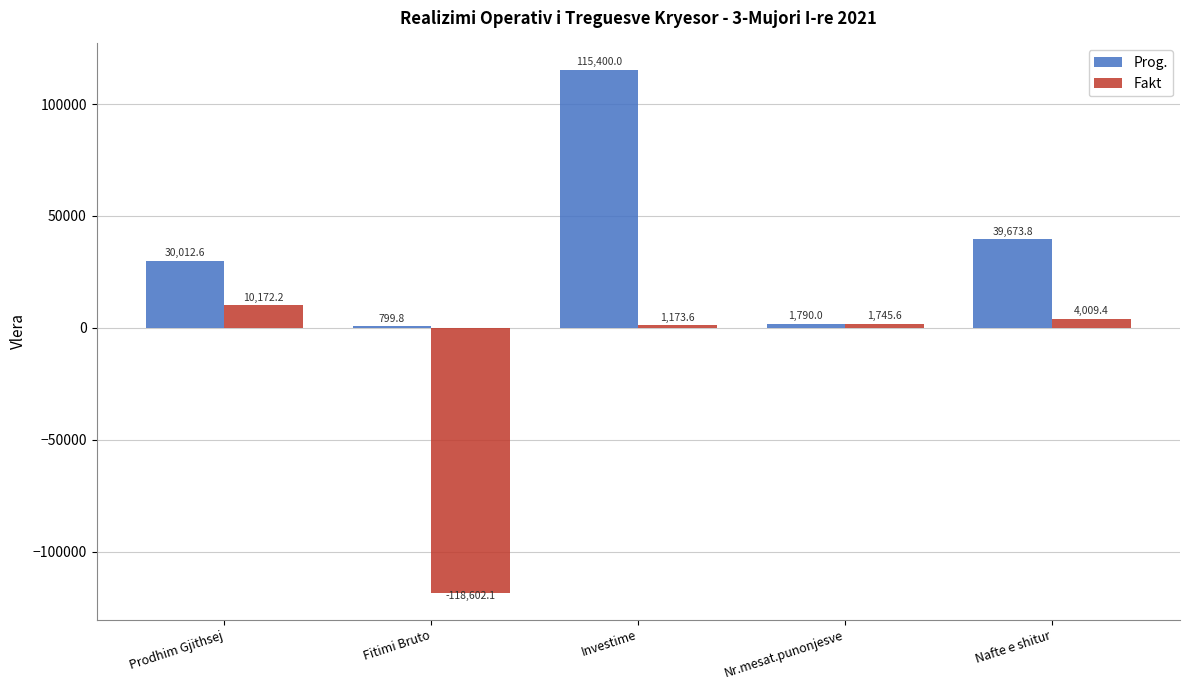

How many bars are there in each group?

2